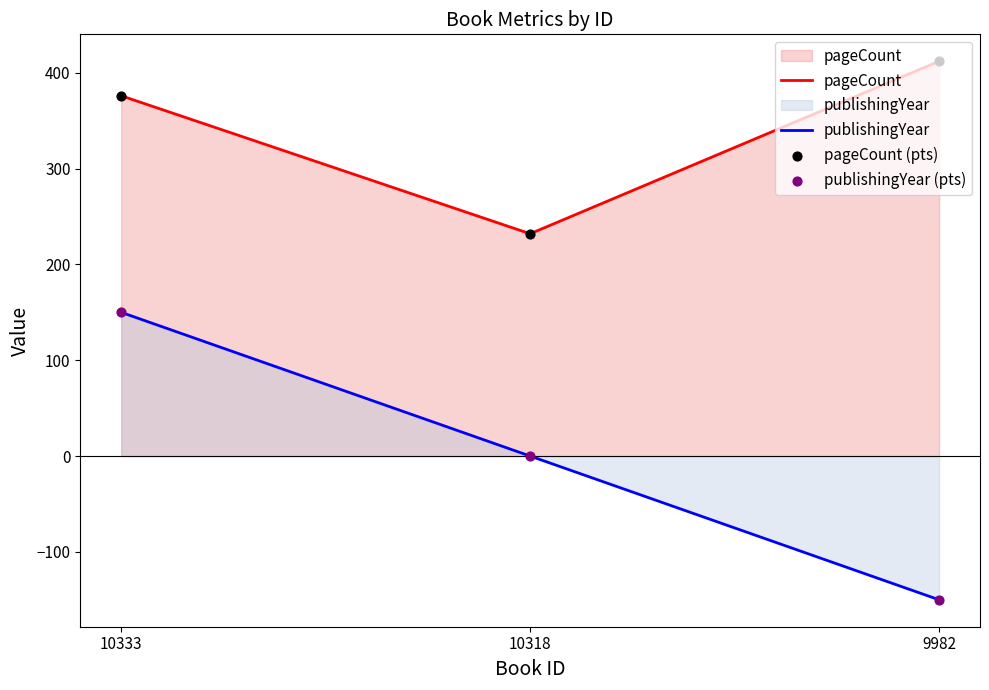

Which series contains the highest Y value?

pageCount